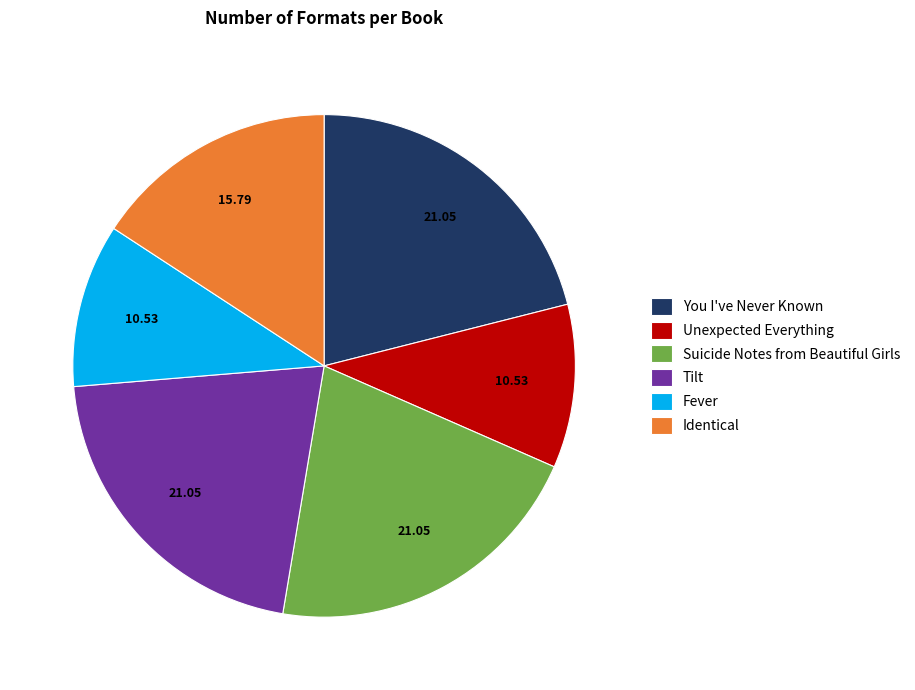

What is the ratio of the value at Suicide Notes from Beautiful Girls to the value at Tilt?

1.0